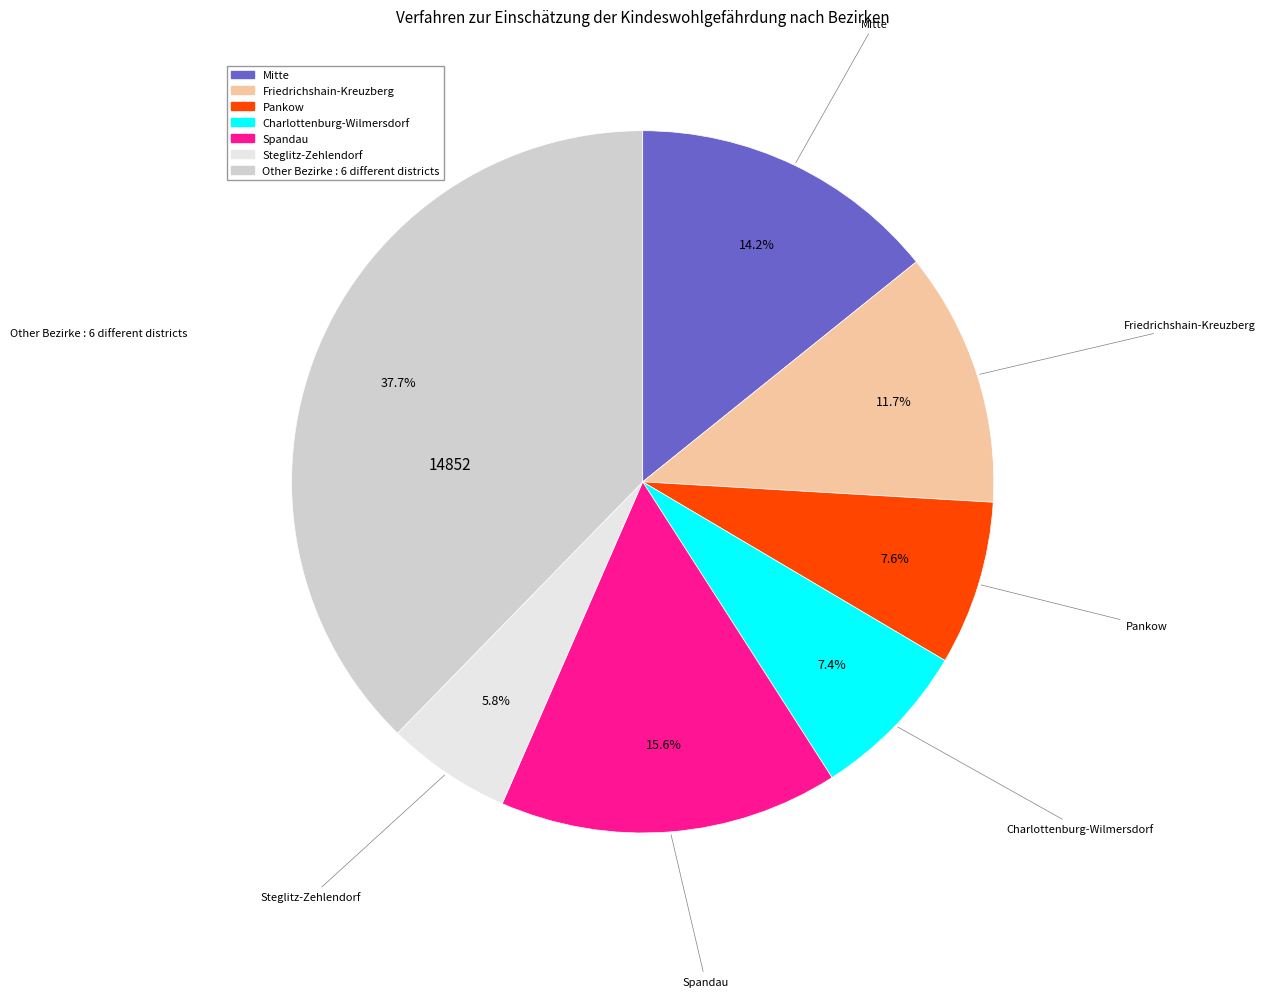

Is there a majority slice in this chart?

No